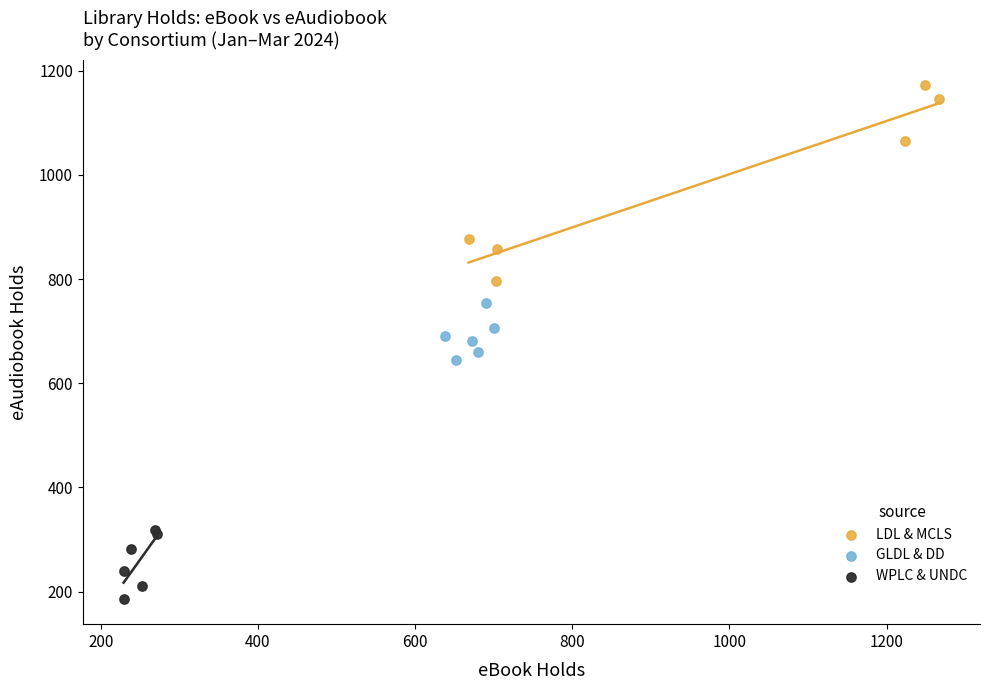

Which series reaches the minimum Y coordinate?

WPLC & UNDC